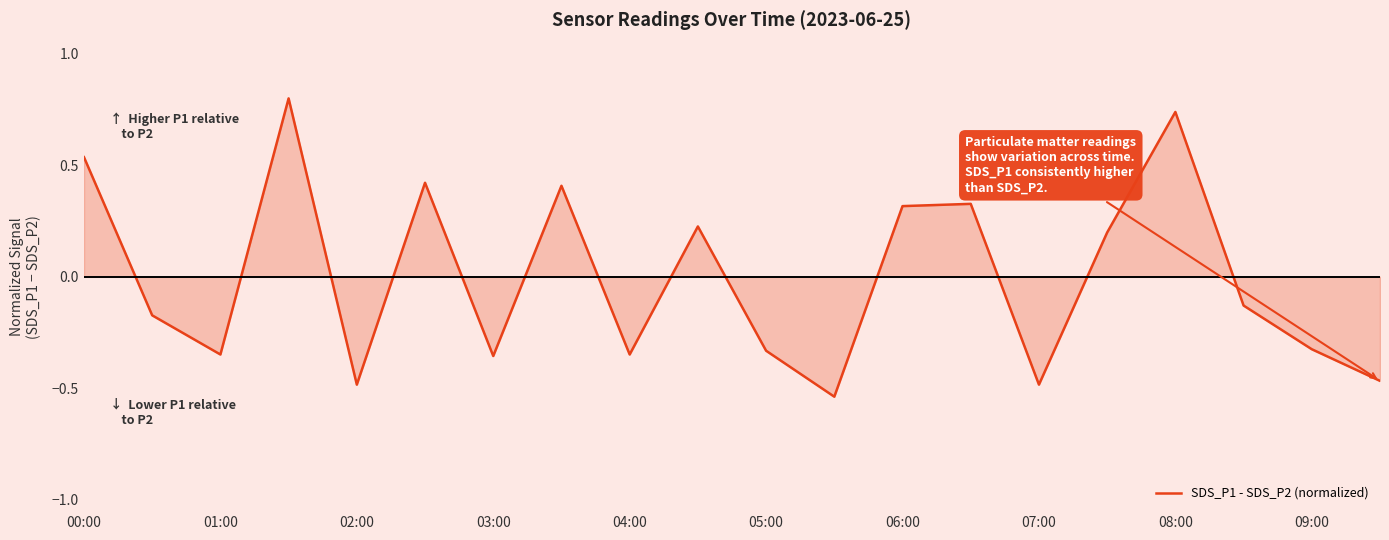

What is the difference between the maximum and minimum values?

1.3